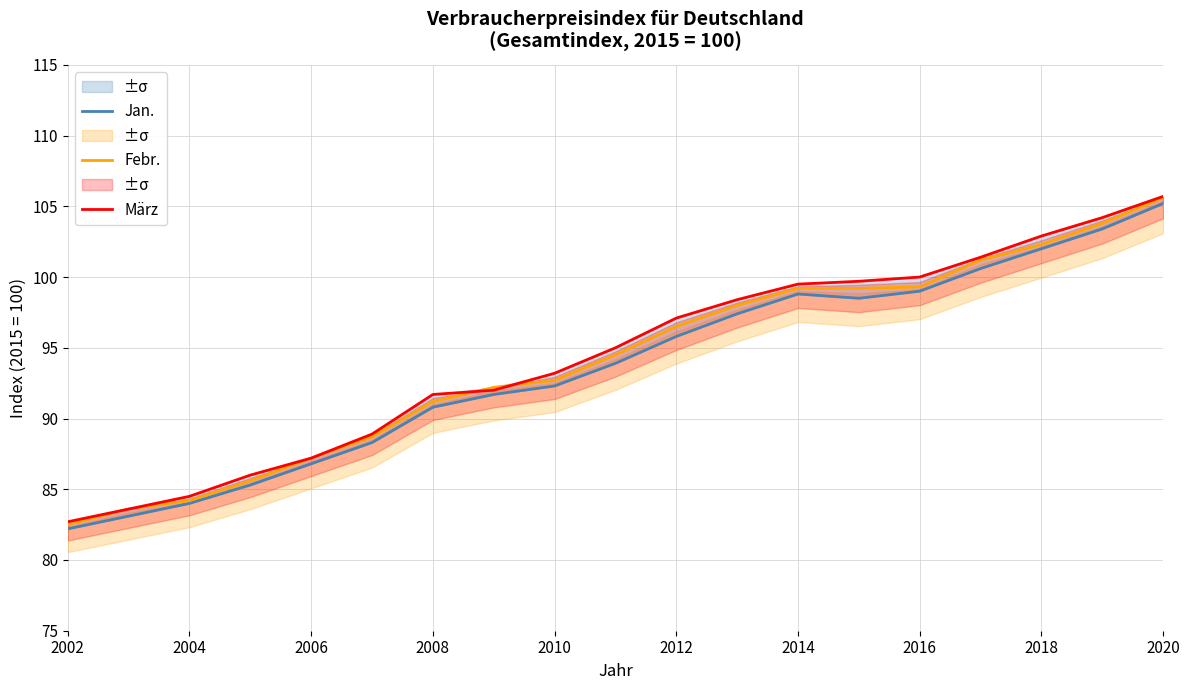

The März series shows 58.4 at 2010. True or false?

False